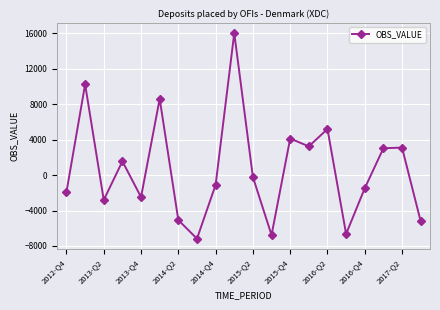

What is the maximum value shown in the chart?

16021